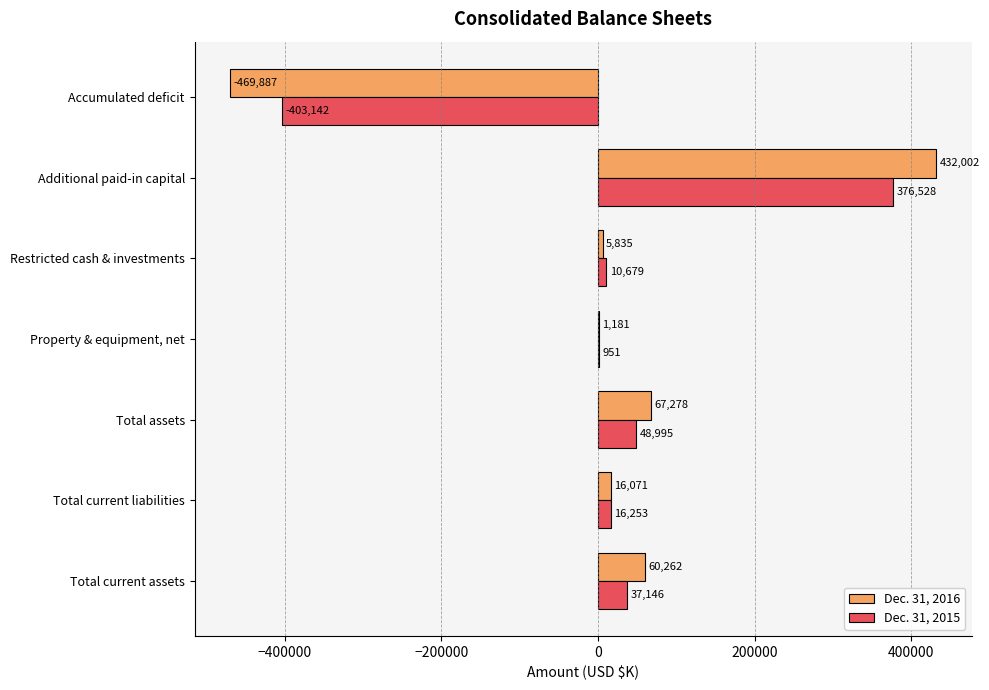

The value of Dec. 31, 2016 at Accumulated deficit is -469887. True or false?

True